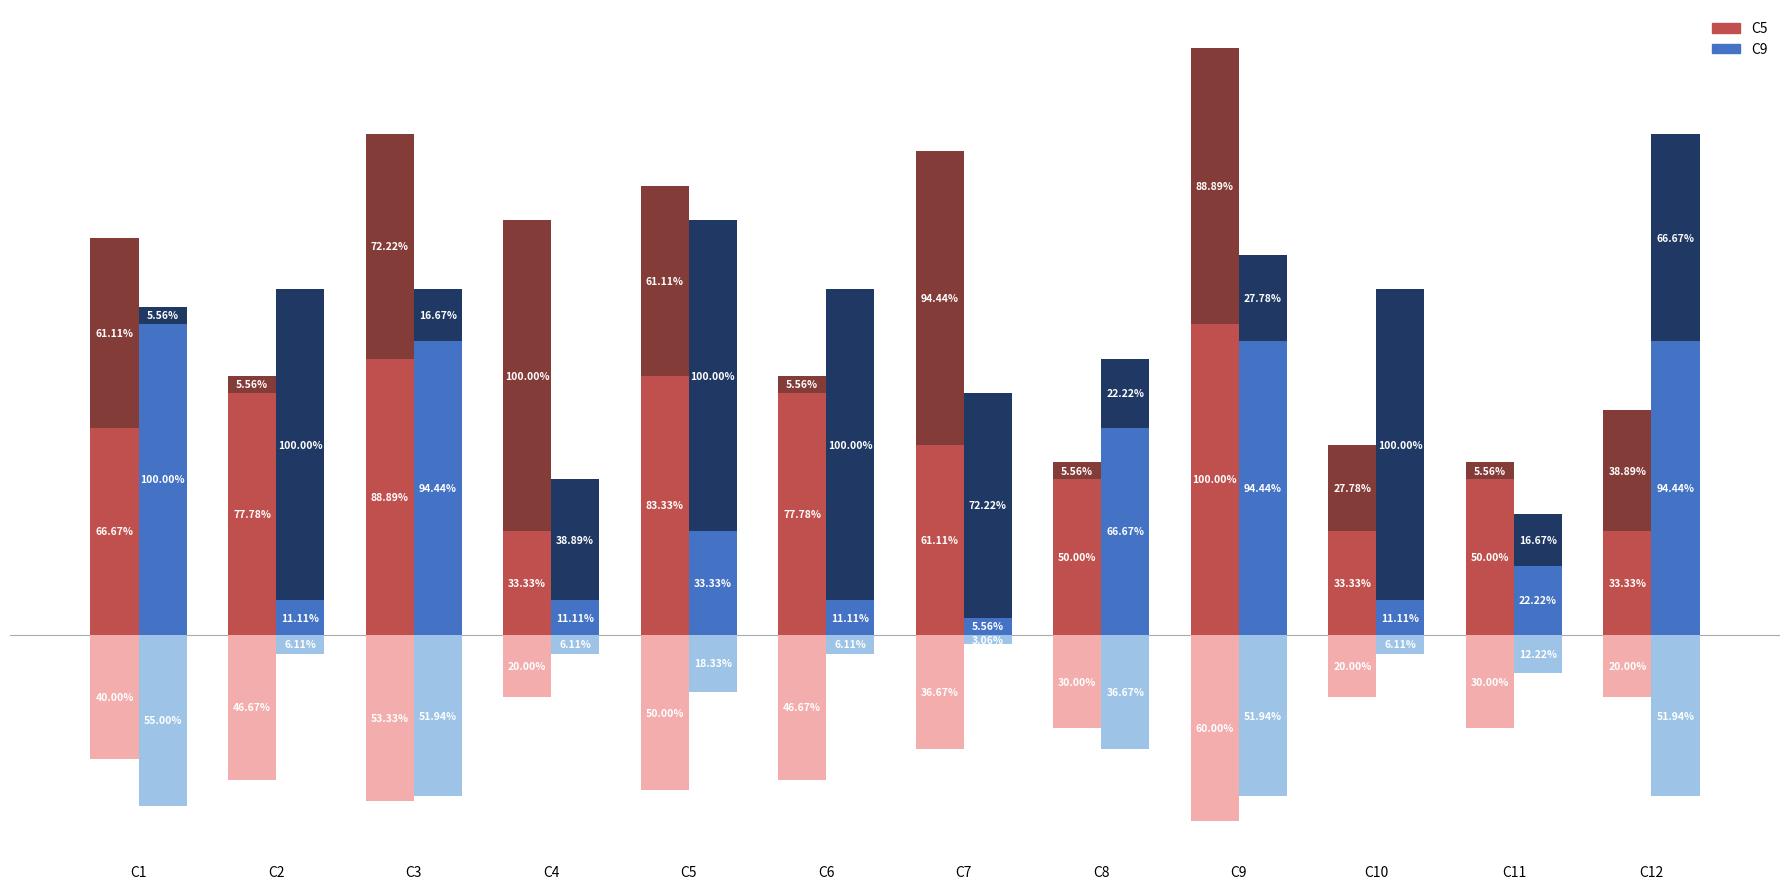

At which label does C9 (neg) reach its minimum?

C1